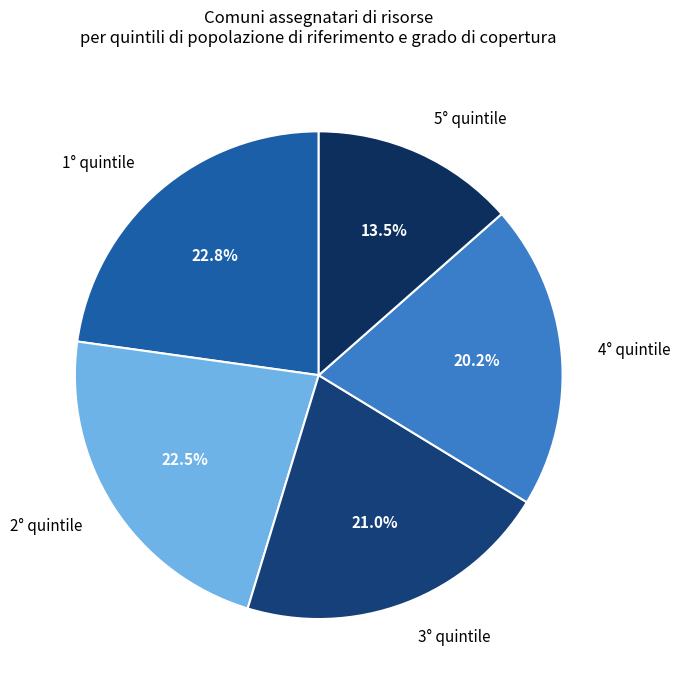

What is the smallest slice in the pie chart?

5° quintile